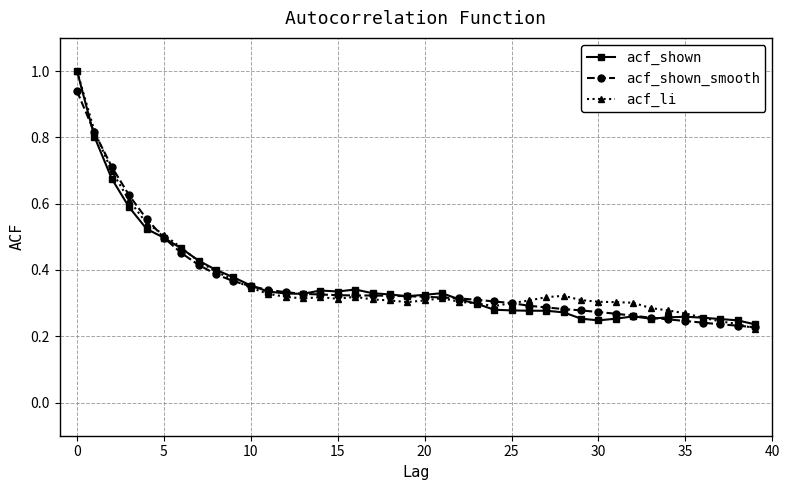

True or false: acf_shown has more than 2 points higher than both neighbors.

True